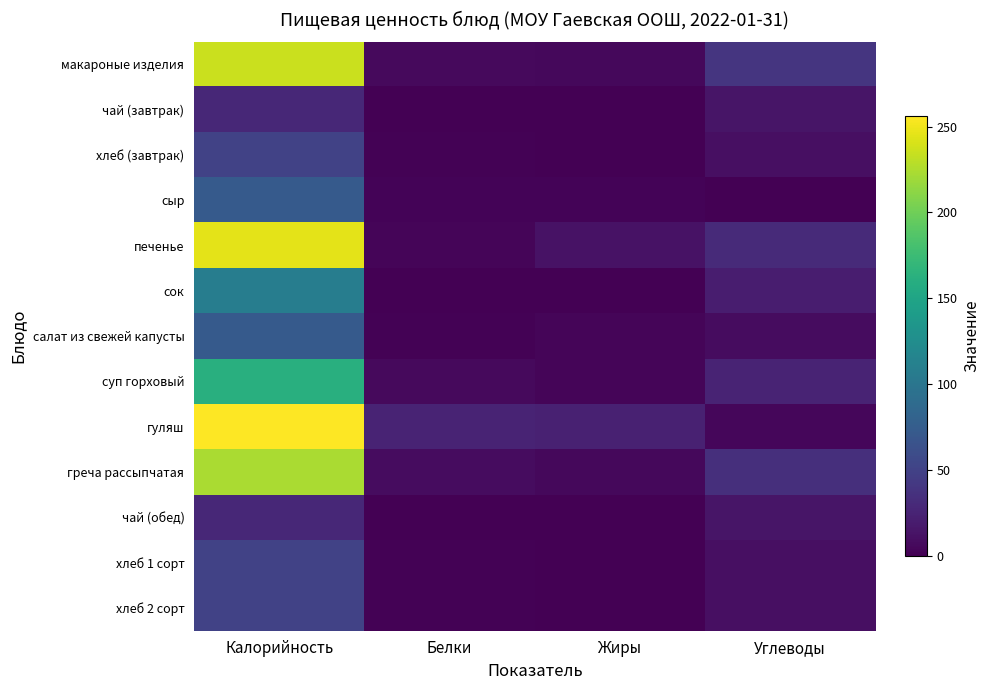

At which category does the chart reach its minimum across all series?

Жиры